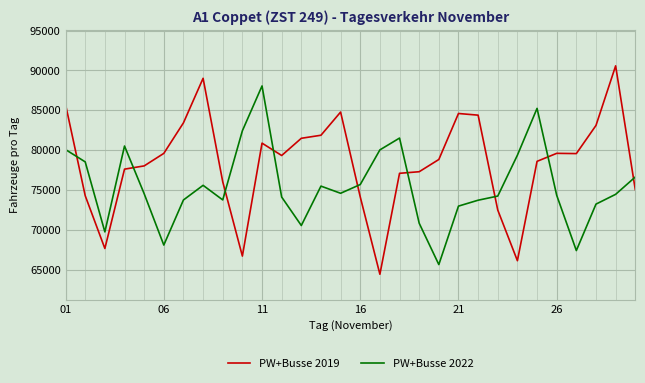

What is the difference between the maximum and minimum values in the PW+Busse 2022 series?

22413